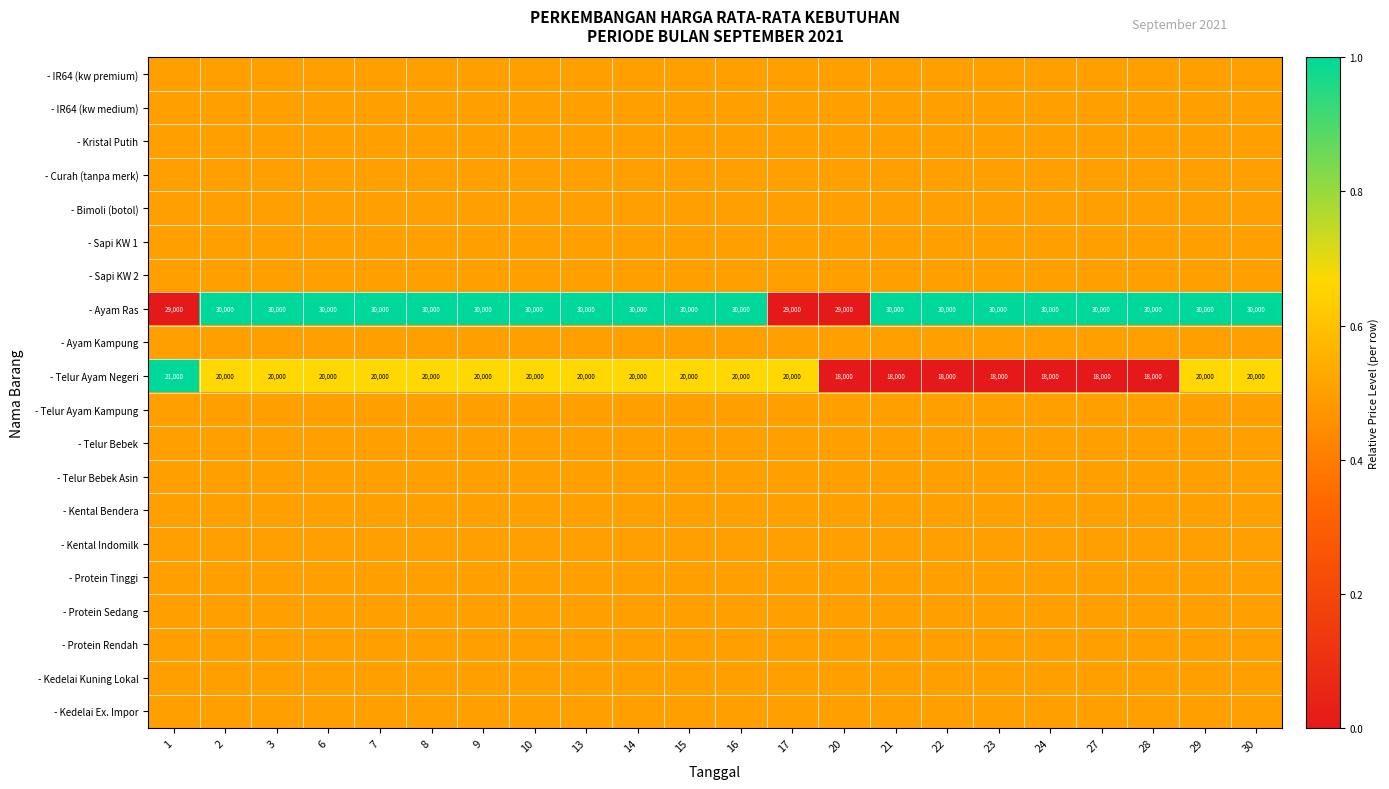

What is the sum of all - Ayam Ras values?

657000.0